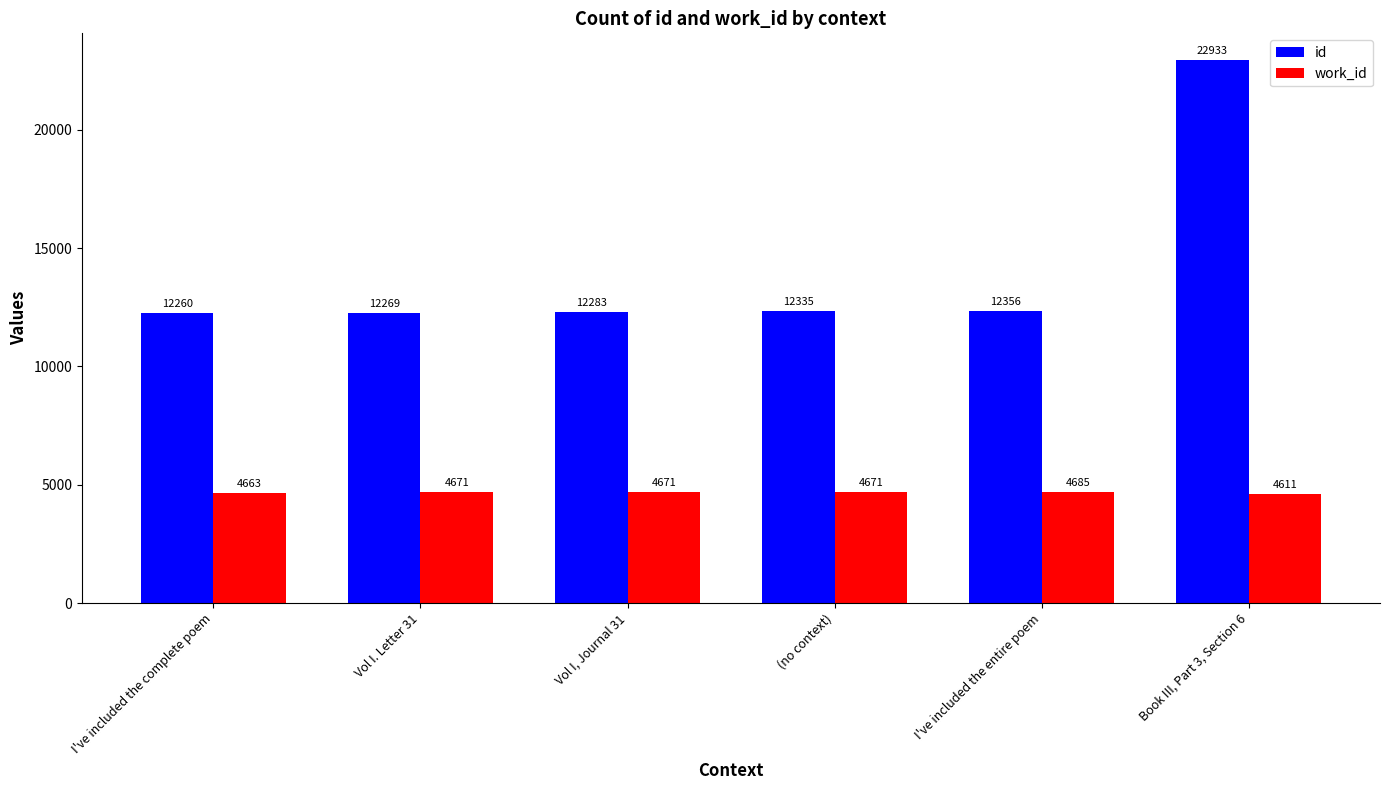

What are all the series names shown in the legend?

id, work_id